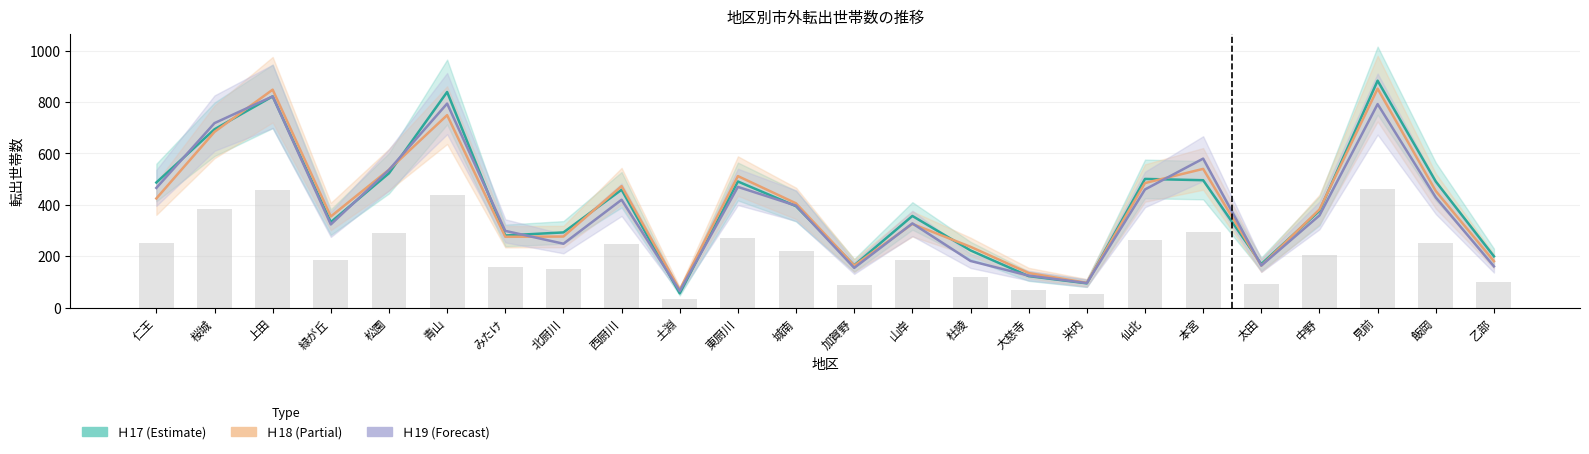

Reading right to left, extract all data points from this chart.

Ｈ17: 200	491	883	377	170	496	501	95	123	223	357	165	395	491	56	459	293	281	839	523	333	822	694	487
Ｈ18: 181	454	852	382	164	540	485	97	135	237	326	164	406	512	70	473	277	276	749	537	355	848	684	425
Ｈ19: 161	429	792	359	164	580	460	96	125	182	328	155	397	470	65	420	249	299	794	536	324	822	718	466